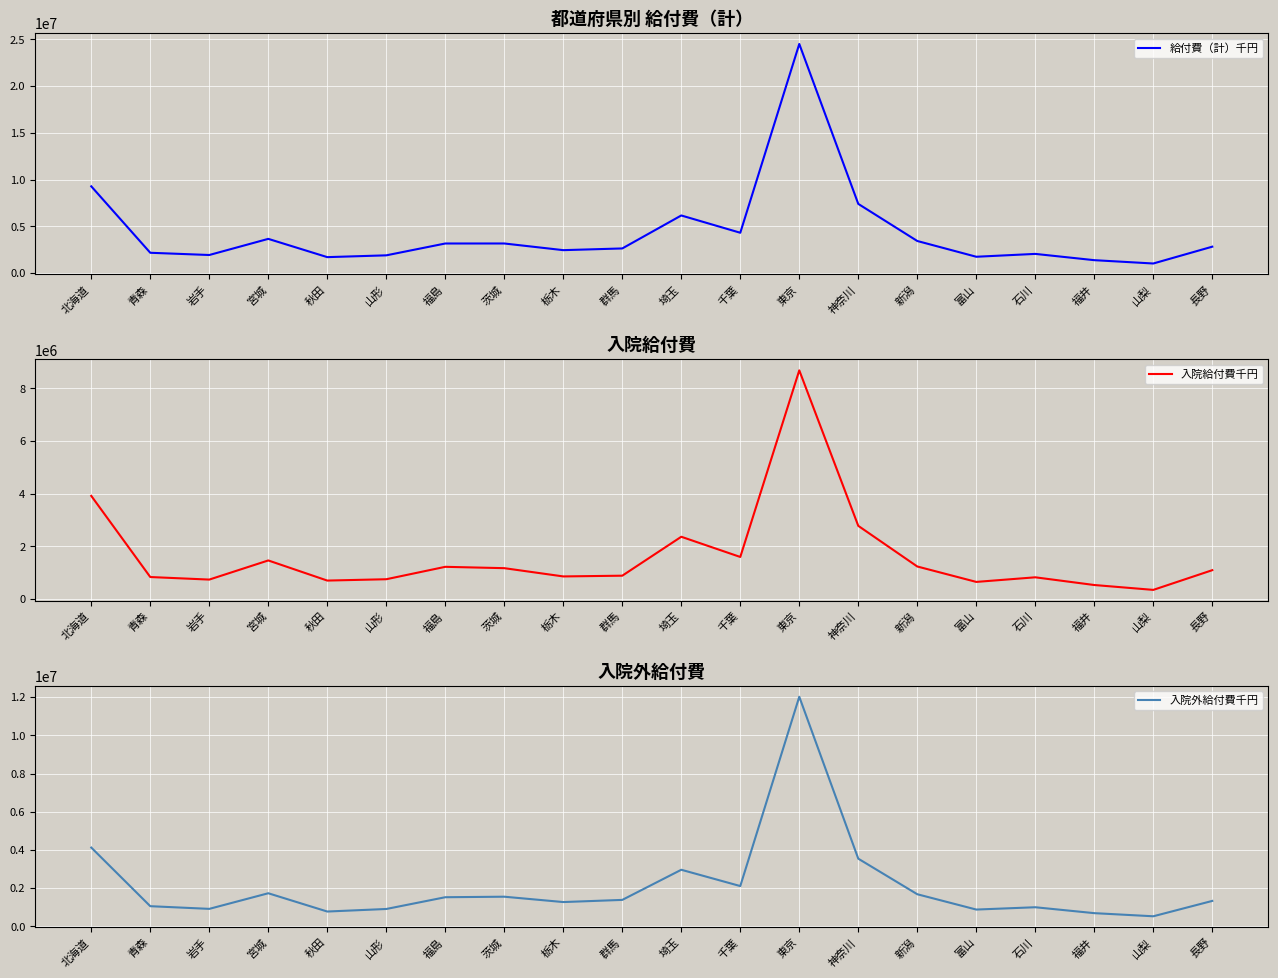

True or false: 入院外給付費千円 and 給付費（計）千円 intersect in this chart.

False